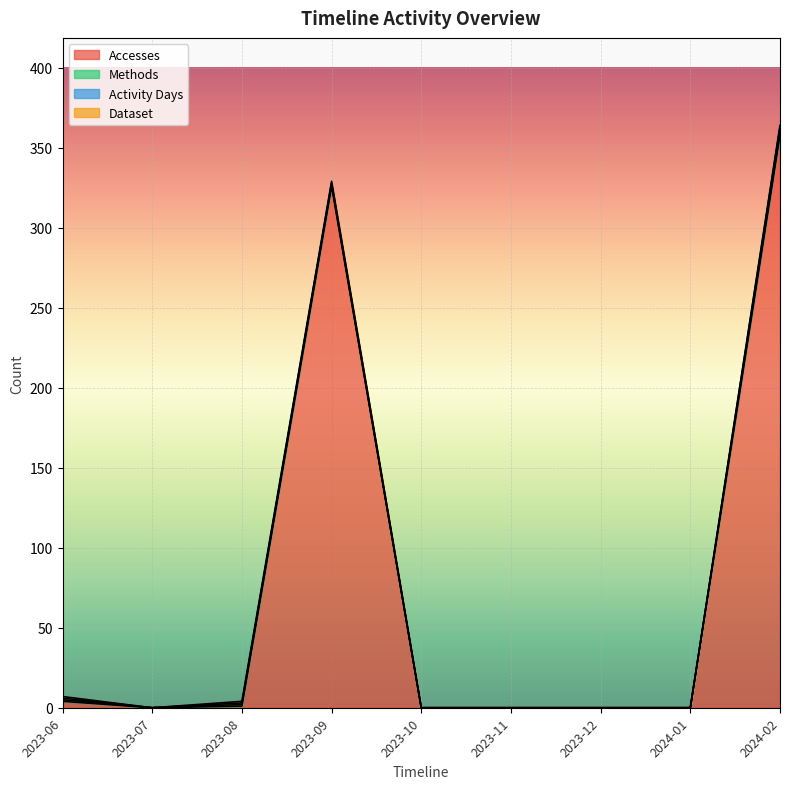

True or false: Dataset and Activity Days intersect in this chart.

False